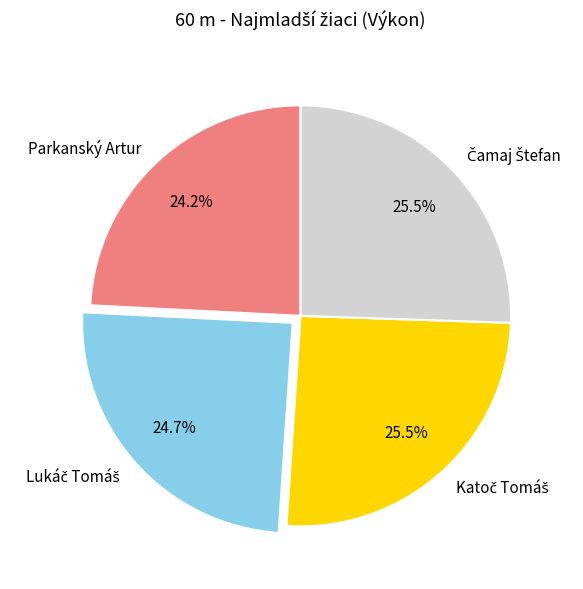

To the nearest percent, what is the average slice percentage?

25%